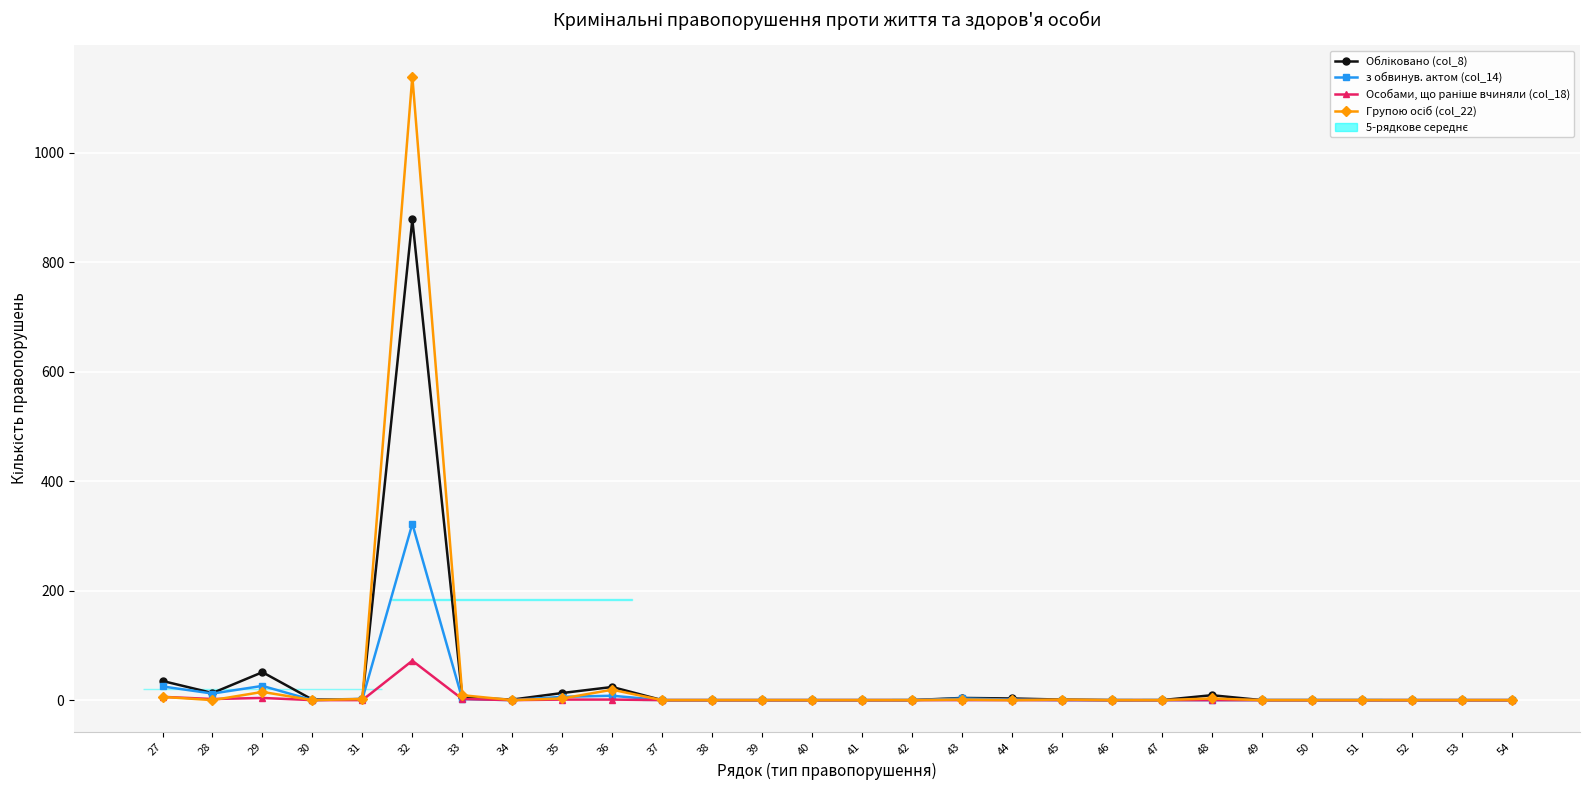

Between 45 and 51, which series saw the biggest shift?

Обліковано (col_8)